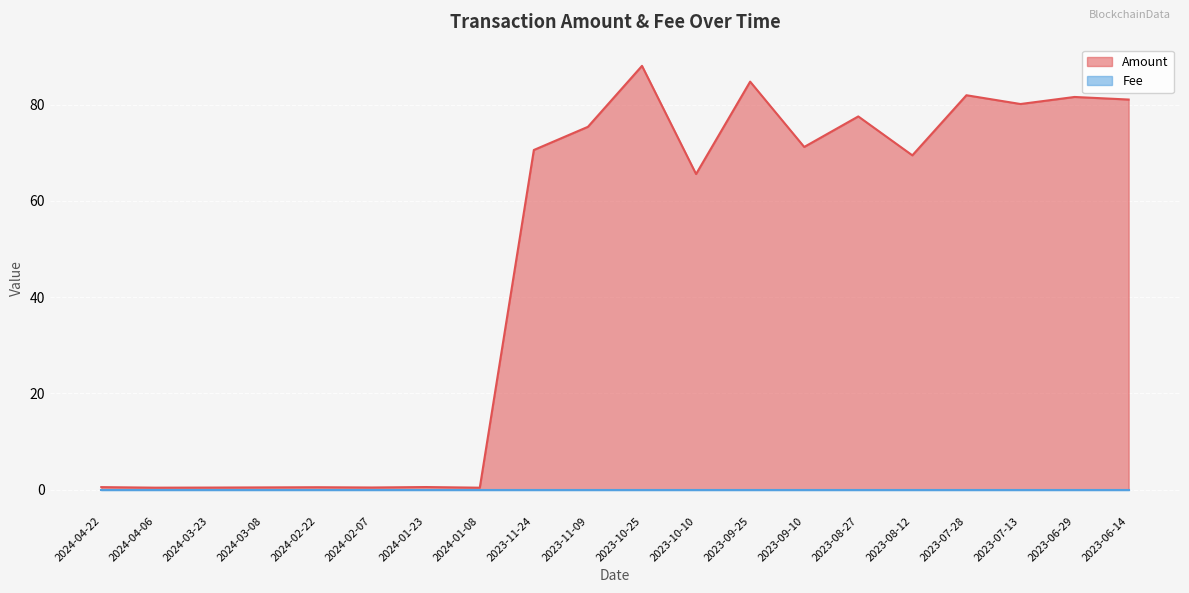

True or false: there are more than 2 points higher than both neighbors.

True